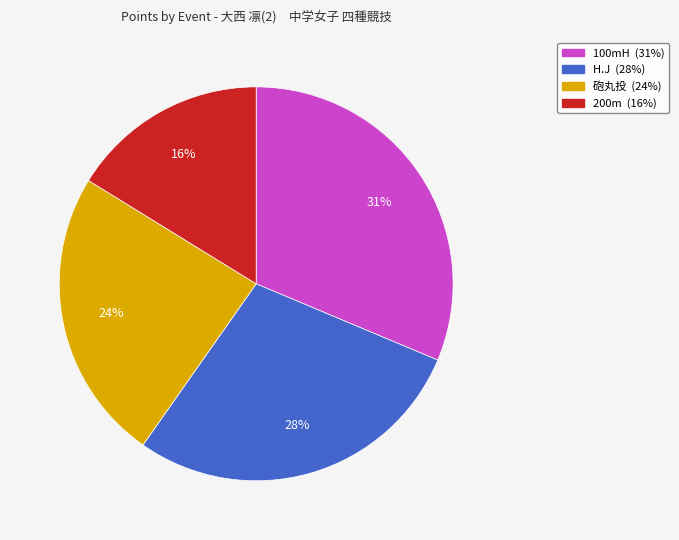

Does 砲丸投 account for over 50% of the chart?

No